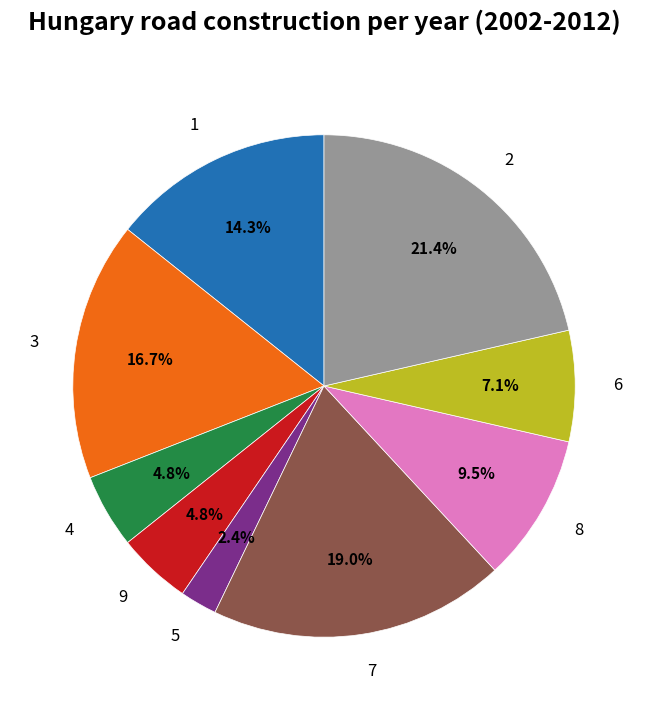

To the nearest percent, what is the combined percentage of 5 and 2?

24%